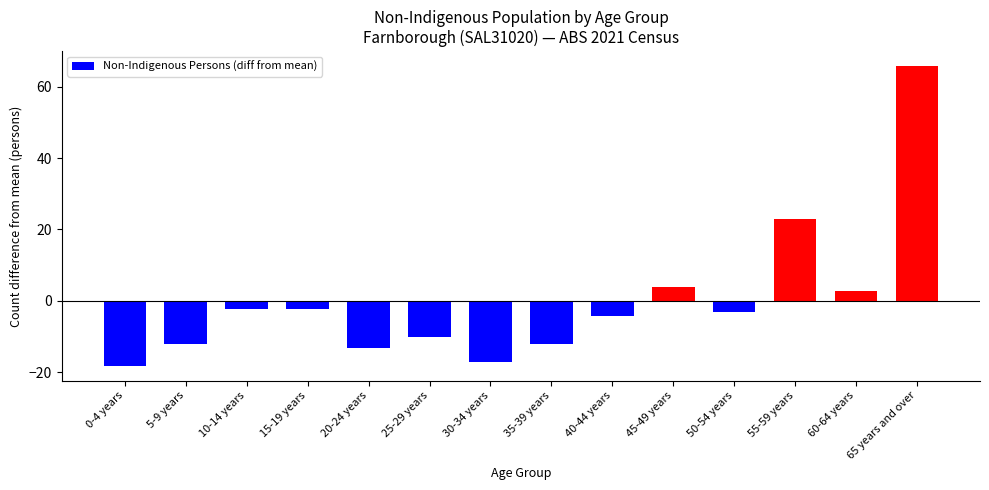

The chart shows a value of -2.2 at 10-14 years. True or false?

True